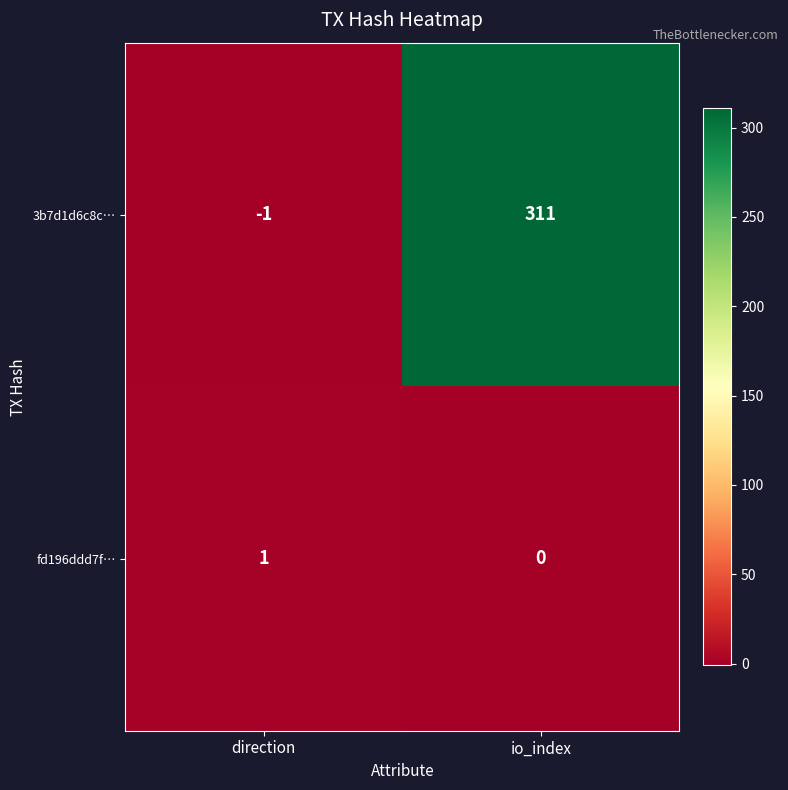

Reading left to right, what are all the values shown in this chart?

3b7d1d6c8c…: direction=-1	io_index=311
fd196ddd7f…: direction=1	io_index=0